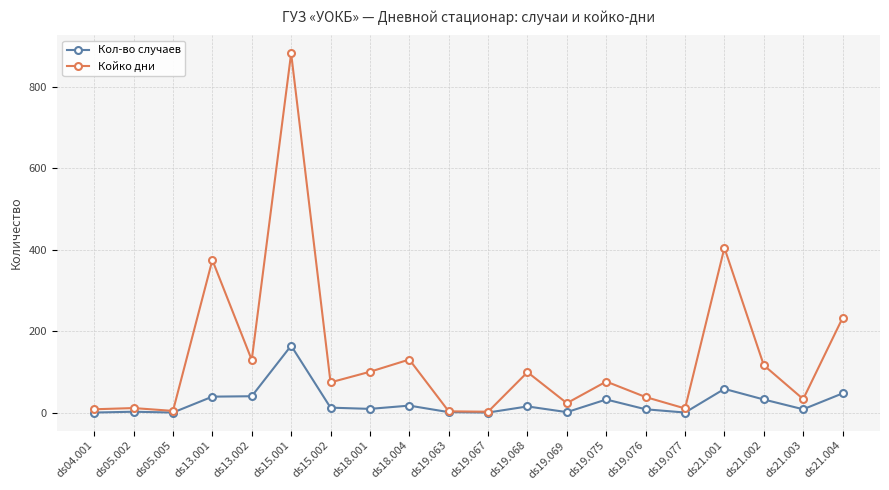

True or false: Койко дни has more than 0 points higher than both neighbors.

True